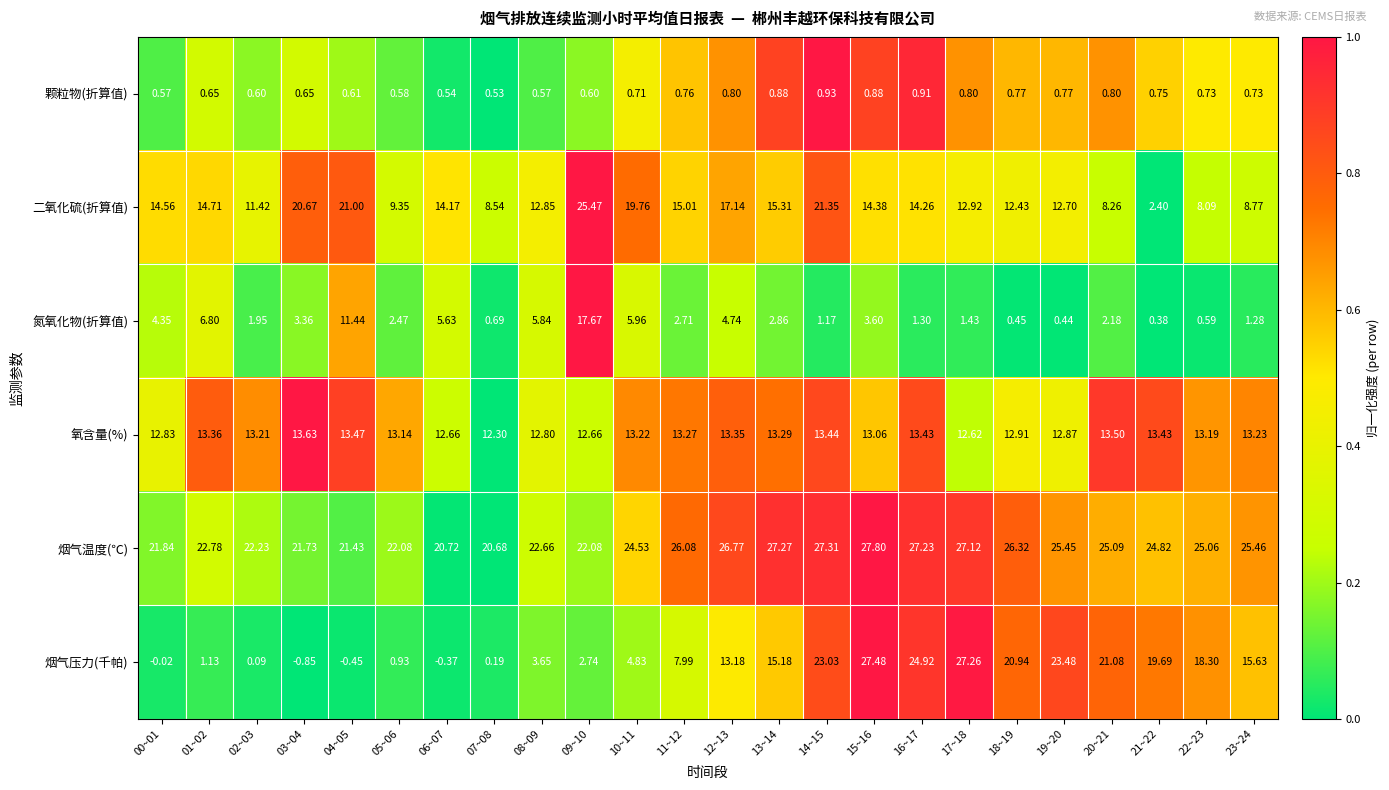

Which series has the largest total across all categories?

烟气温度(℃)